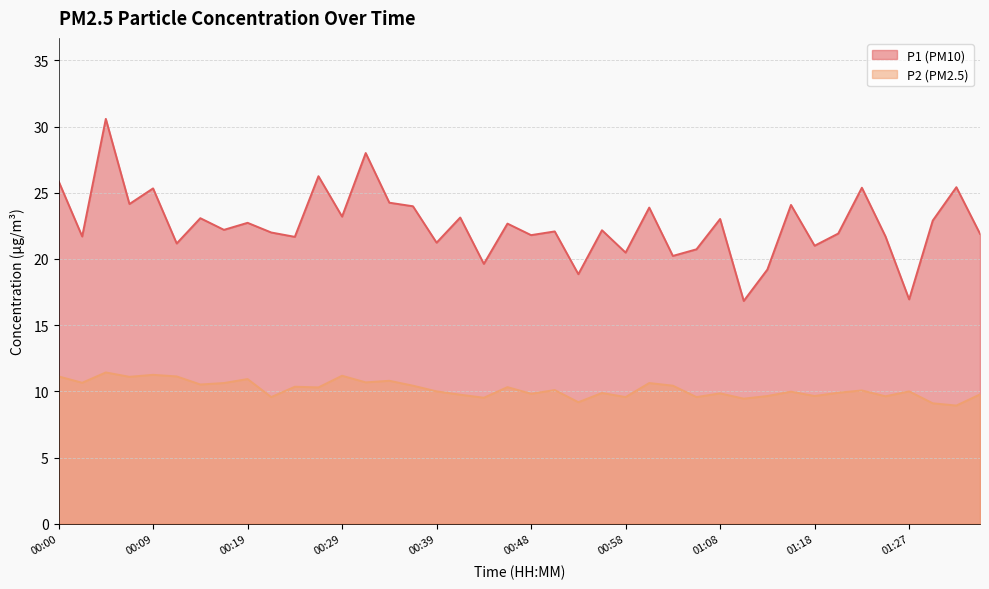

Reading left to right, extract all data points from this chart.

P1: 00:00=25.9	00:02=21.7	00:05=30.6	00:07=24.1	00:09=25.3	00:12=21.2	00:14=23.1	00:17=22.2	00:19=22.7	00:22=22.0	00:24=21.7	00:27=26.2	00:29=23.2	00:31=28.0	00:34=24.2	00:36=24.0	00:39=21.2	00:41=23.1	00:44=19.6	00:46=22.7	00:48=21.8	00:51=22.1	00:53=18.9	00:56=22.2	00:58=20.5	01:01=23.9	01:03=20.2	01:06=20.7	01:08=23.0	01:10=16.8	01:13=19.2	01:15=24.1	01:18=21.0	01:20=21.9	01:23=25.4	01:25=21.7	01:27=16.9	01:30=22.9	01:32=25.4	01:35=21.9
P2: 00:00=11.1	00:02=10.7	00:05=11.4	00:07=11.1	00:09=11.2	00:12=11.1	00:14=10.5	00:17=10.6	00:19=10.9	00:22=9.6	00:24=10.3	00:27=10.3	00:29=11.2	00:31=10.7	00:34=10.8	00:36=10.4	00:39=10.0	00:41=9.8	00:44=9.5	00:46=10.3	00:48=9.8	00:51=10.1	00:53=9.2	00:56=9.9	00:58=9.6	01:01=10.6	01:03=10.4	01:06=9.6	01:08=9.8	01:10=9.4	01:13=9.7	01:15=10.0	01:18=9.7	01:20=9.9	01:23=10.1	01:25=9.6	01:27=10.0	01:30=9.1	01:32=8.9	01:35=9.8